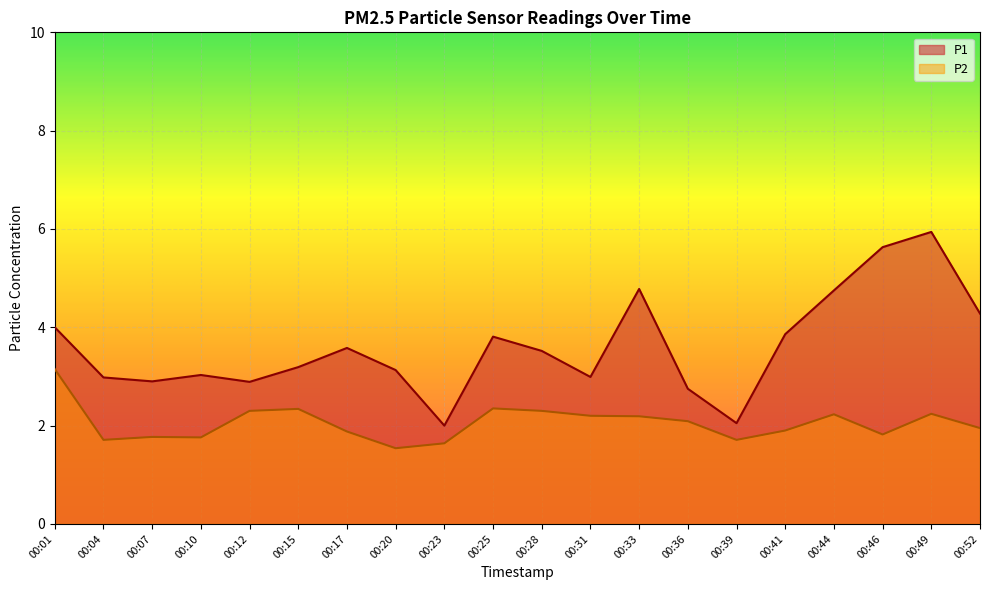

List the labels in order of P2 value, smallest first.

00:20, 00:23, 00:04, 00:39, 00:10, 00:07, 00:46, 00:17, 00:41, 00:52, 00:36, 00:33, 00:31, 00:44, 00:49, 00:12, 00:28, 00:15, 00:25, 00:01